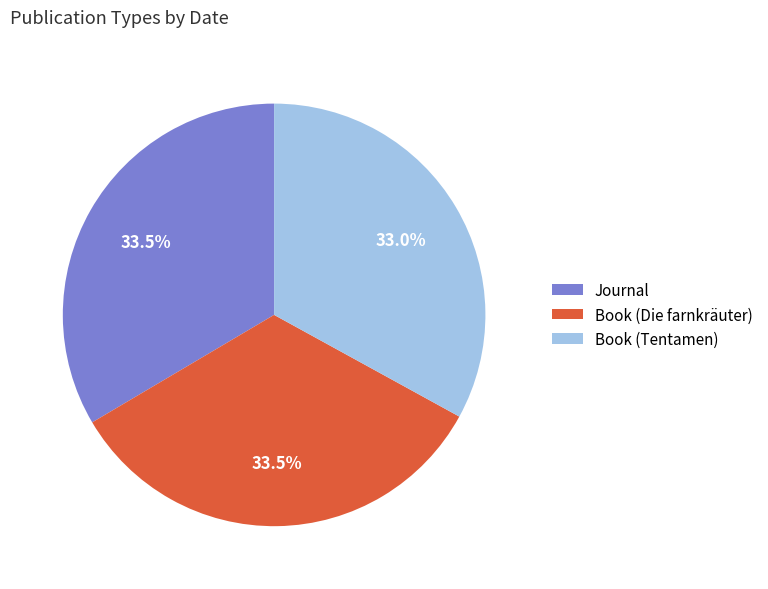

To the nearest percent, what portion does Book (Tentamen) represent?

33%